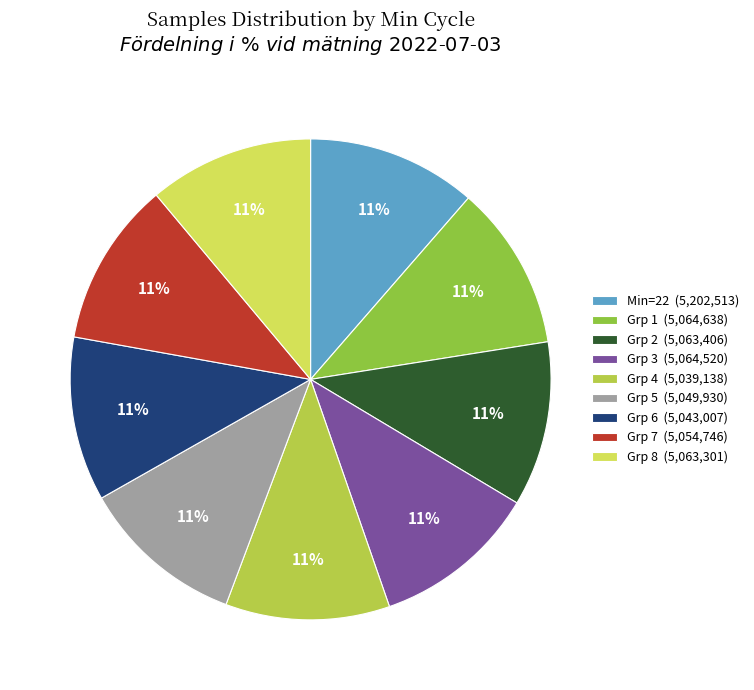

Is there any slice that represents more than half of the pie?

No